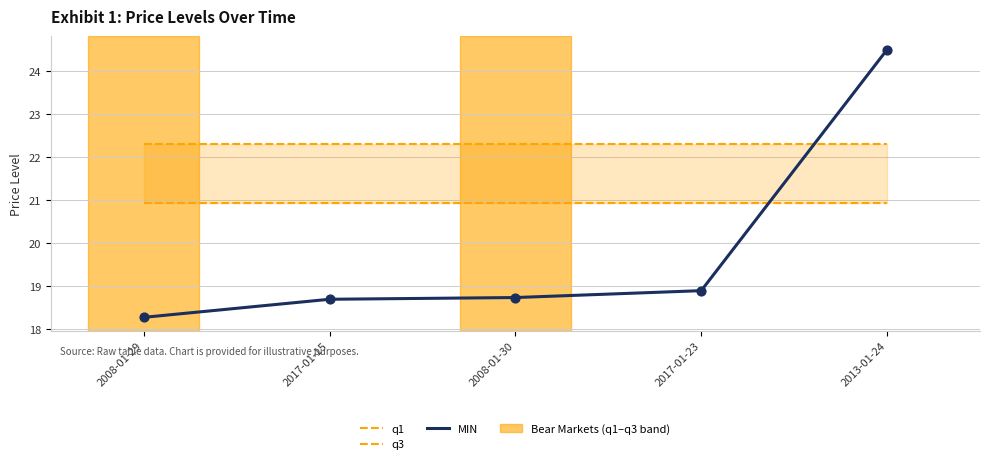

Which series has the widest spread of Y values?

MIN